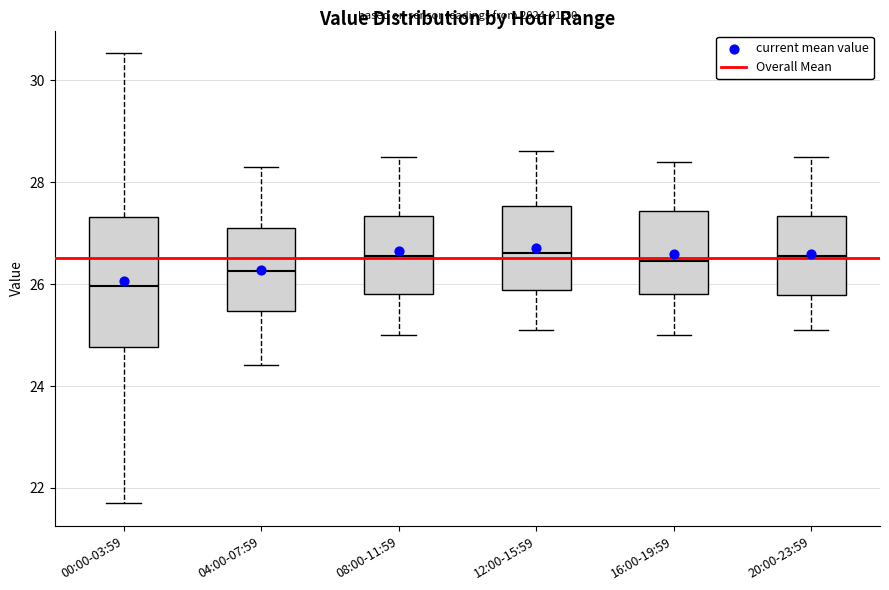

Reading left to right, read every box against the y-axis: the position of its median line, the range the box covers, and the ends of its whiskers. The values are not printed on the chart, so give them approximately, as read against the axis.

00:00-03:59: median 26.0, box 24.8 to 27.4, whiskers 21.8 to 30.6
04:00-07:59: median 26.2, box 25.4 to 27.2, whiskers 24.4 to 28.4
08:00-11:59: median 26.6, box 25.8 to 27.4, whiskers 25.0 to 28.6
12:00-15:59: median 26.6, box 25.8 to 27.6, whiskers 25.2 to 28.6
16:00-19:59: median 26.4, box 25.8 to 27.4, whiskers 25.0 to 28.4
20:00-23:59: median 26.6, box 25.8 to 27.4, whiskers 25.2 to 28.6